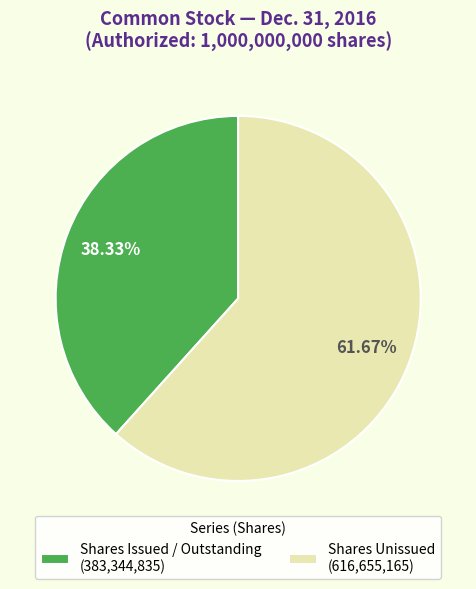

Does any single category account for the majority?

Yes